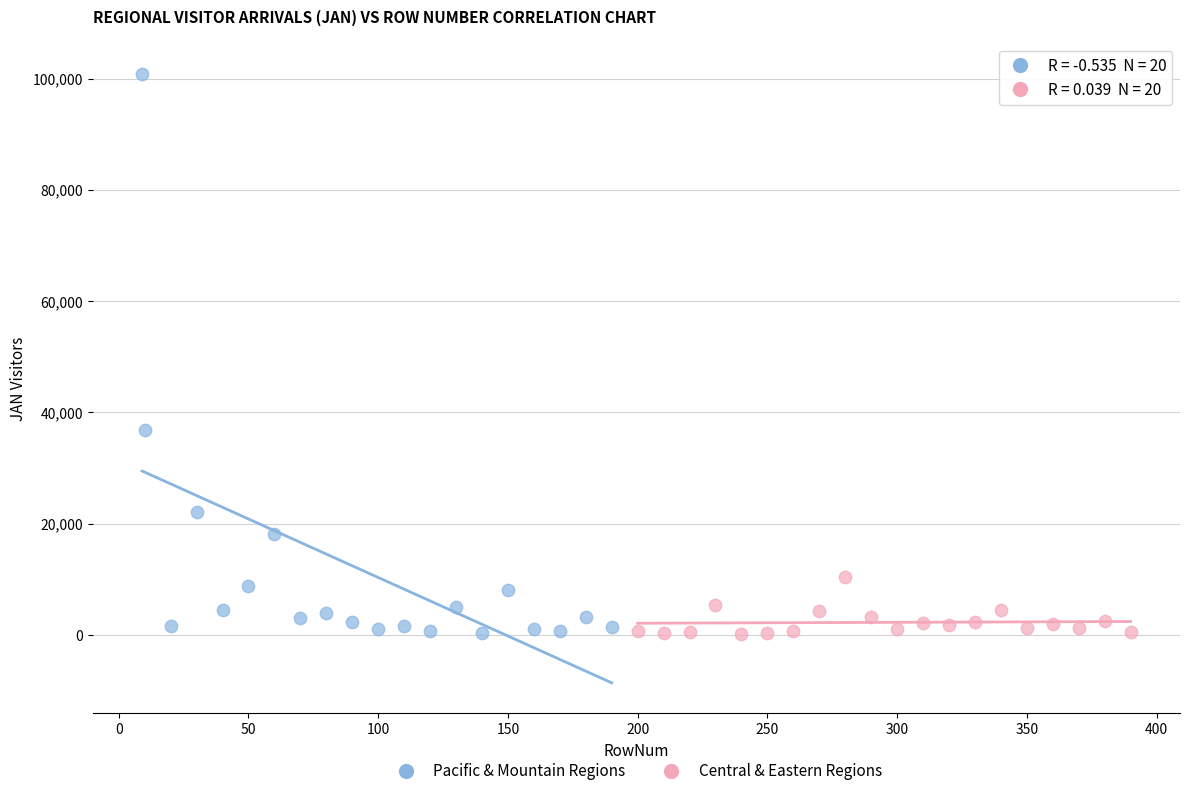

Which series reaches the maximum Y coordinate?

Pacific & Mountain Regions